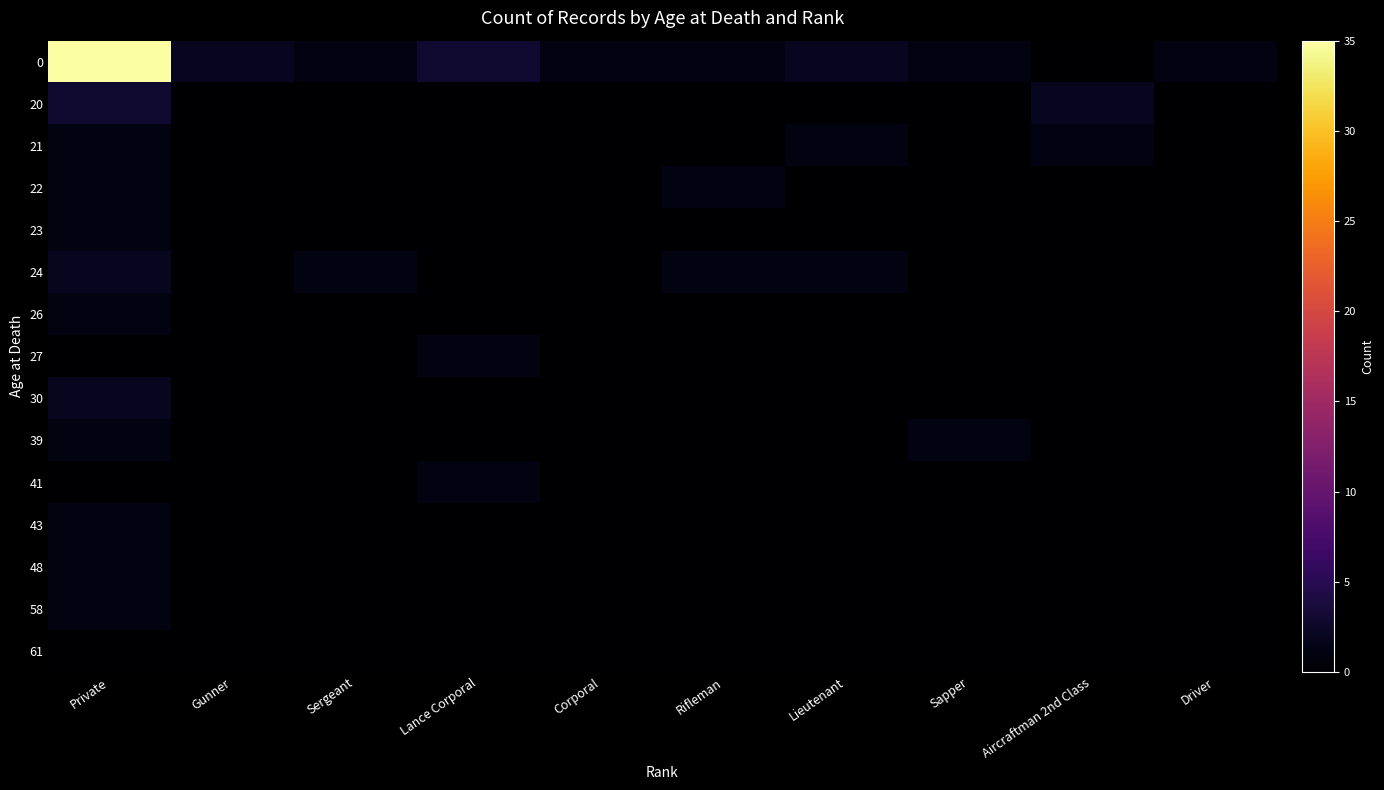

Reading left to right, list all the values displayed in this chart.

0: Private=35	Gunner=2	Sergeant=1	Lance Corporal=3	Corporal=1	Rifleman=1	Lieutenant=2	Sapper=1	Aircraftman 2nd Class=0	Driver=1
20: Private=3	Gunner=0	Sergeant=0	Lance Corporal=0	Corporal=0	Rifleman=0	Lieutenant=0	Sapper=0	Aircraftman 2nd Class=2	Driver=0
21: Private=1	Gunner=0	Sergeant=0	Lance Corporal=0	Corporal=0	Rifleman=0	Lieutenant=1	Sapper=0	Aircraftman 2nd Class=1	Driver=0
22: Private=1	Gunner=0	Sergeant=0	Lance Corporal=0	Corporal=0	Rifleman=1	Lieutenant=0	Sapper=0	Aircraftman 2nd Class=0	Driver=0
23: Private=1	Gunner=0	Sergeant=0	Lance Corporal=0	Corporal=0	Rifleman=0	Lieutenant=0	Sapper=0	Aircraftman 2nd Class=0	Driver=0
24: Private=2	Gunner=0	Sergeant=1	Lance Corporal=0	Corporal=0	Rifleman=1	Lieutenant=1	Sapper=0	Aircraftman 2nd Class=0	Driver=0
26: Private=1	Gunner=0	Sergeant=0	Lance Corporal=0	Corporal=0	Rifleman=0	Lieutenant=0	Sapper=0	Aircraftman 2nd Class=0	Driver=0
27: Private=0	Gunner=0	Sergeant=0	Lance Corporal=1	Corporal=0	Rifleman=0	Lieutenant=0	Sapper=0	Aircraftman 2nd Class=0	Driver=0
30: Private=2	Gunner=0	Sergeant=0	Lance Corporal=0	Corporal=0	Rifleman=0	Lieutenant=0	Sapper=0	Aircraftman 2nd Class=0	Driver=0
39: Private=1	Gunner=0	Sergeant=0	Lance Corporal=0	Corporal=0	Rifleman=0	Lieutenant=0	Sapper=1	Aircraftman 2nd Class=0	Driver=0
41: Private=0	Gunner=0	Sergeant=0	Lance Corporal=1	Corporal=0	Rifleman=0	Lieutenant=0	Sapper=0	Aircraftman 2nd Class=0	Driver=0
43: Private=1	Gunner=0	Sergeant=0	Lance Corporal=0	Corporal=0	Rifleman=0	Lieutenant=0	Sapper=0	Aircraftman 2nd Class=0	Driver=0
48: Private=1	Gunner=0	Sergeant=0	Lance Corporal=0	Corporal=0	Rifleman=0	Lieutenant=0	Sapper=0	Aircraftman 2nd Class=0	Driver=0
58: Private=1	Gunner=0	Sergeant=0	Lance Corporal=0	Corporal=0	Rifleman=0	Lieutenant=0	Sapper=0	Aircraftman 2nd Class=0	Driver=0
61: Private=0	Gunner=0	Sergeant=0	Lance Corporal=0	Corporal=0	Rifleman=0	Lieutenant=0	Sapper=0	Aircraftman 2nd Class=0	Driver=0